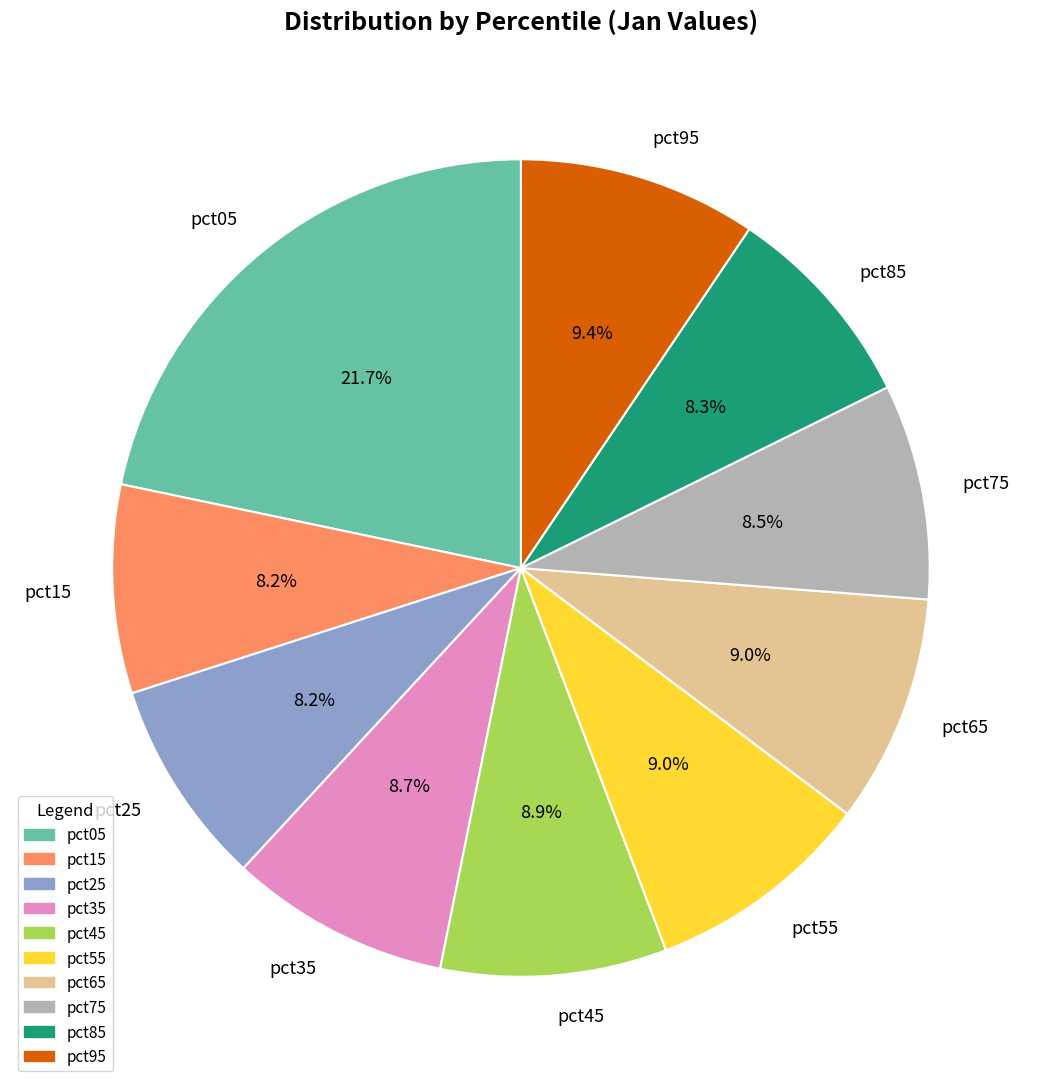

Is it true that pct45 is 18% of the pie?

False